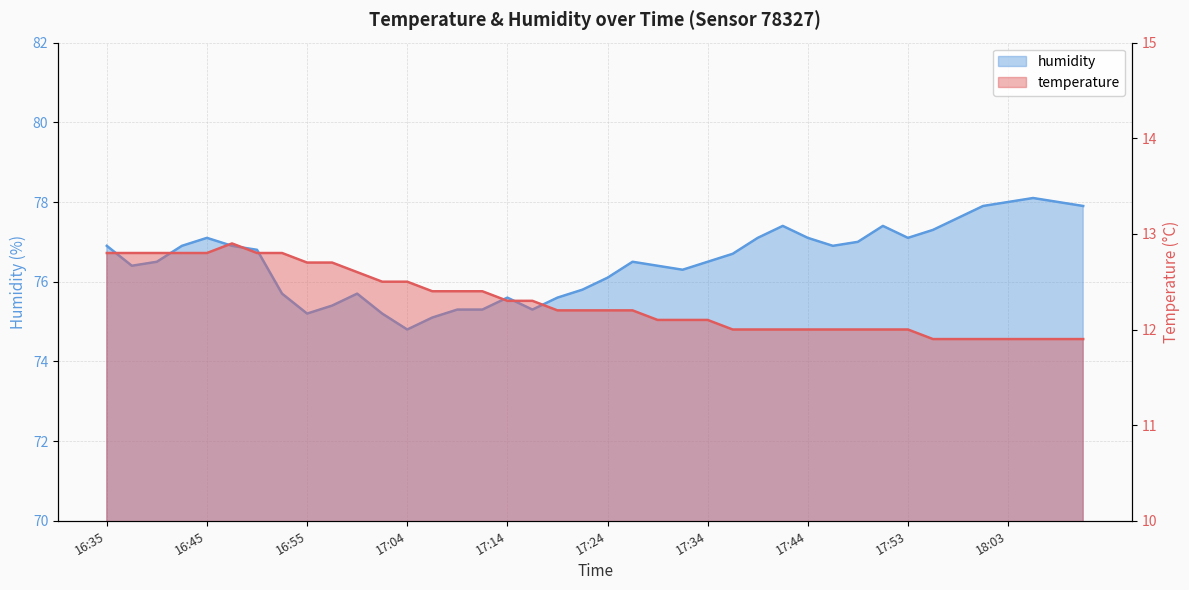

What is the value of the humidity point at the 35th from the left?

77.6